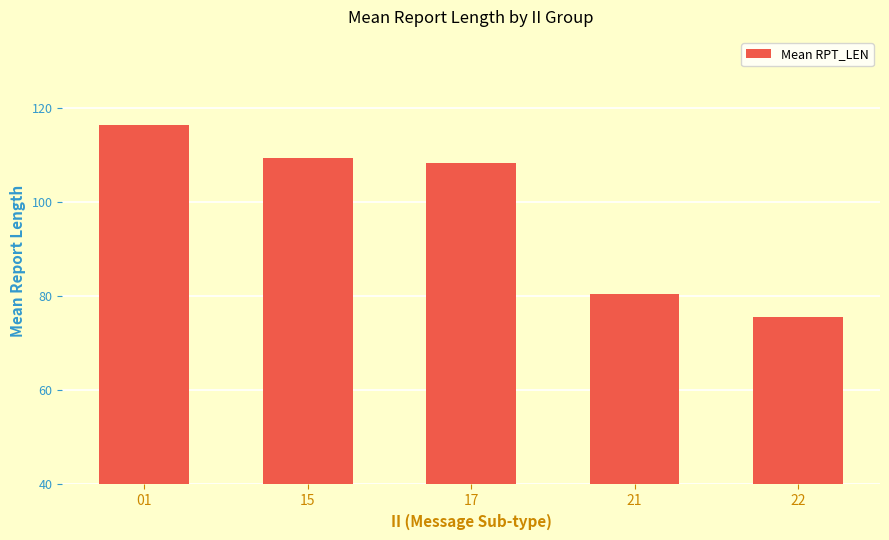

Reading left to right, transcribe all the data shown in this chart.

01=116.3	15=109.2	17=108.3	21=80.5	22=75.5